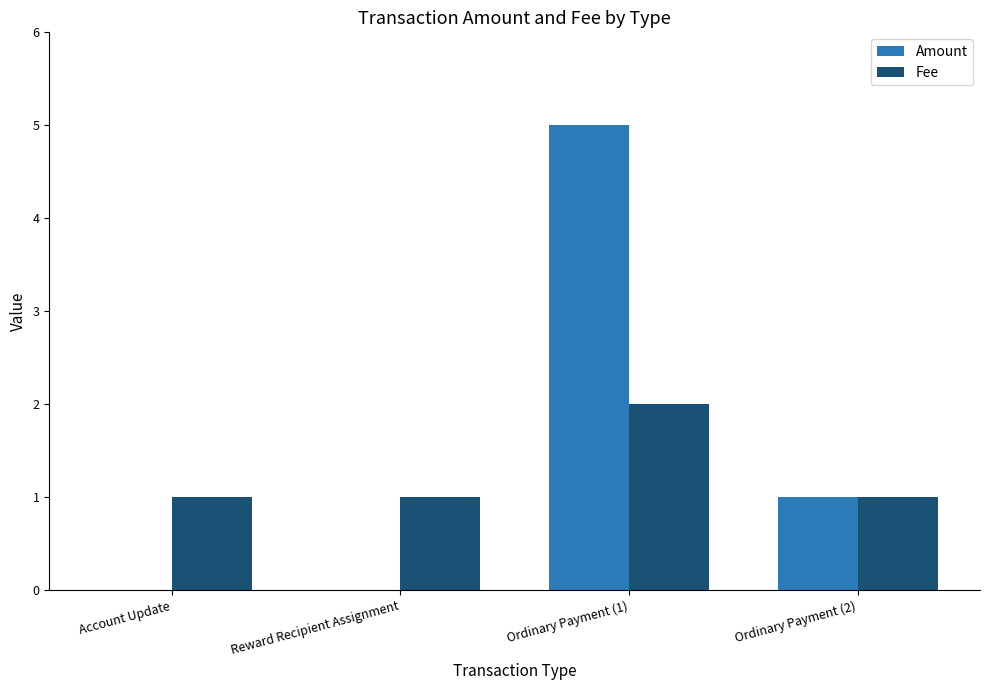

Which series has the largest total across all categories?

Amount